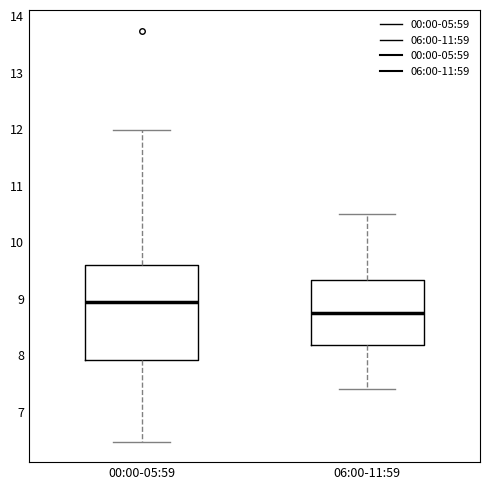

Comparing the boxes themselves (not the whiskers), which one is the tallest?

00:00-05:59